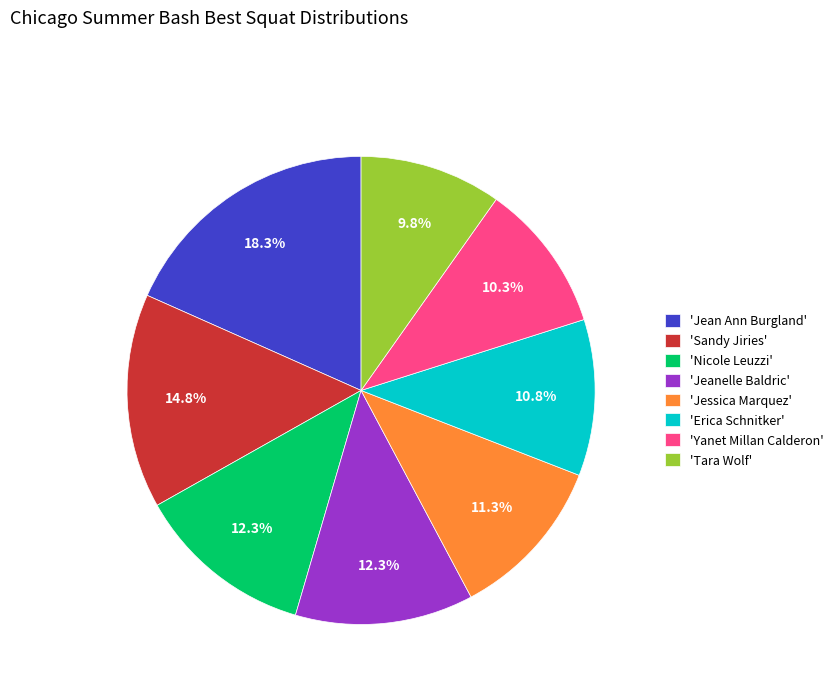

What is the smallest slice in the pie chart?

'Tara Wolf'